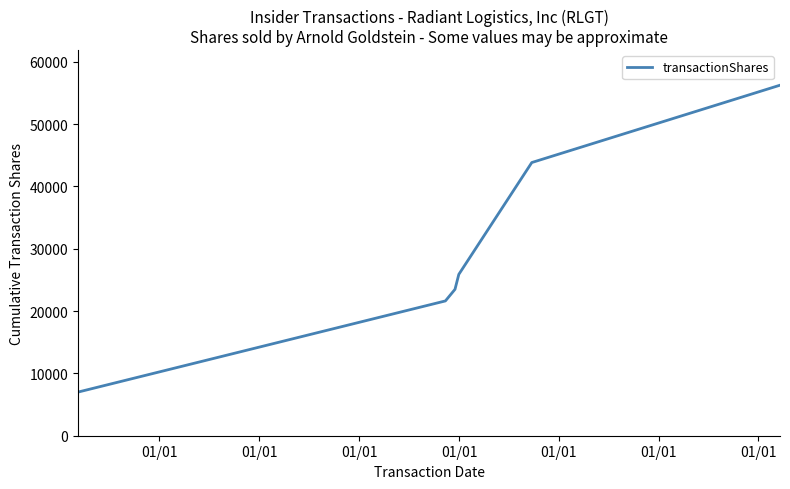

What is the minimum value shown in the chart?

7000